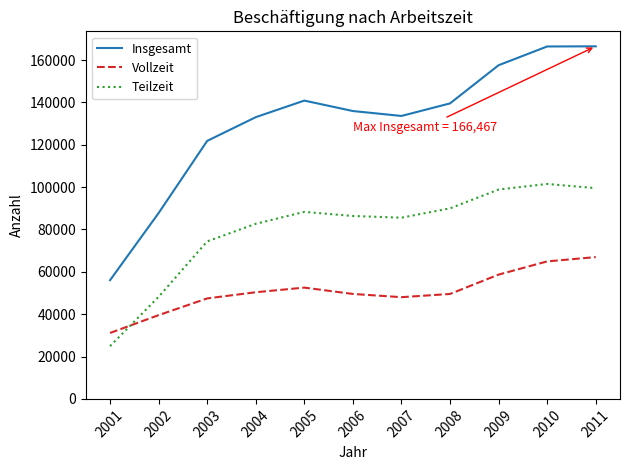

True or false: Vollzeit and Insgesamt cross at least once.

False